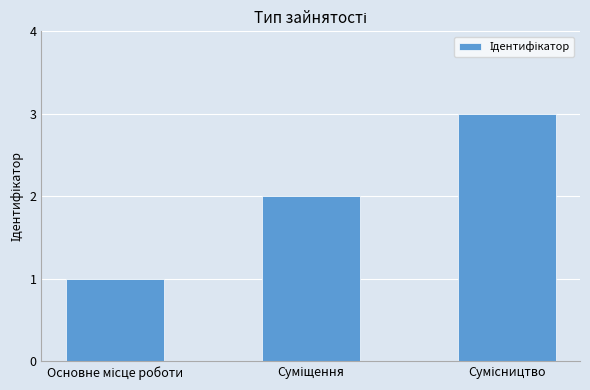

What is the sum of all values?

6